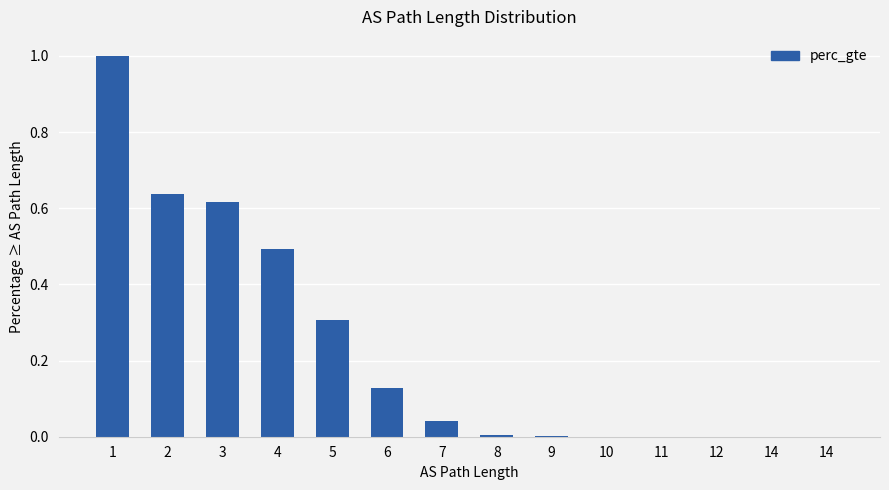

At which label is the value closest to 0?

14